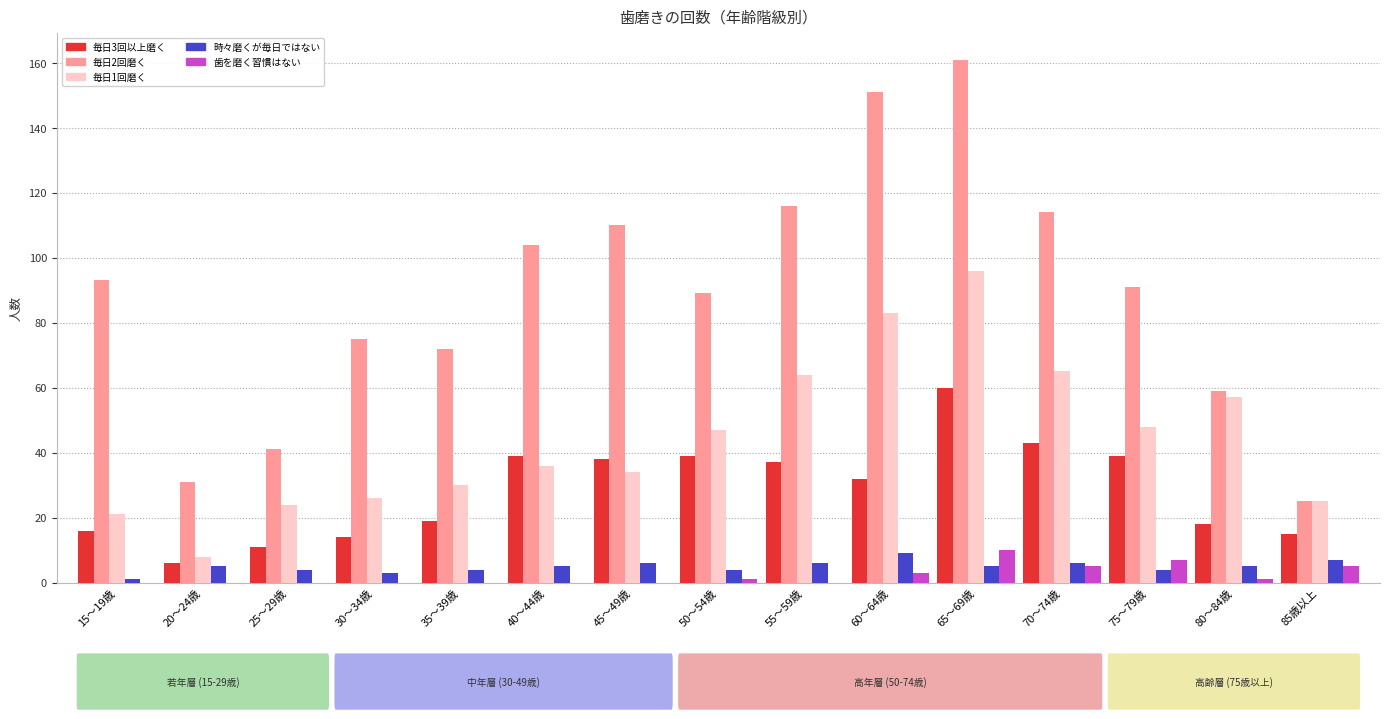

Between 75～79歳 and 85歳以上, which series saw the biggest shift?

毎日2回磨く